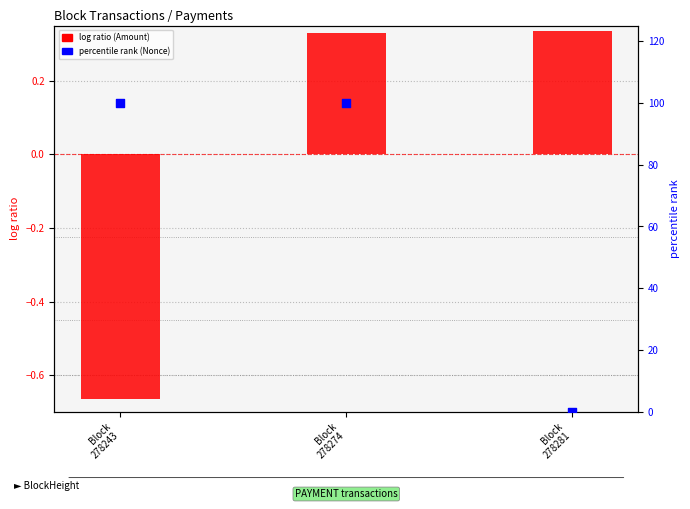

Which series contains the lowest Y value?

log ratio (Amount)